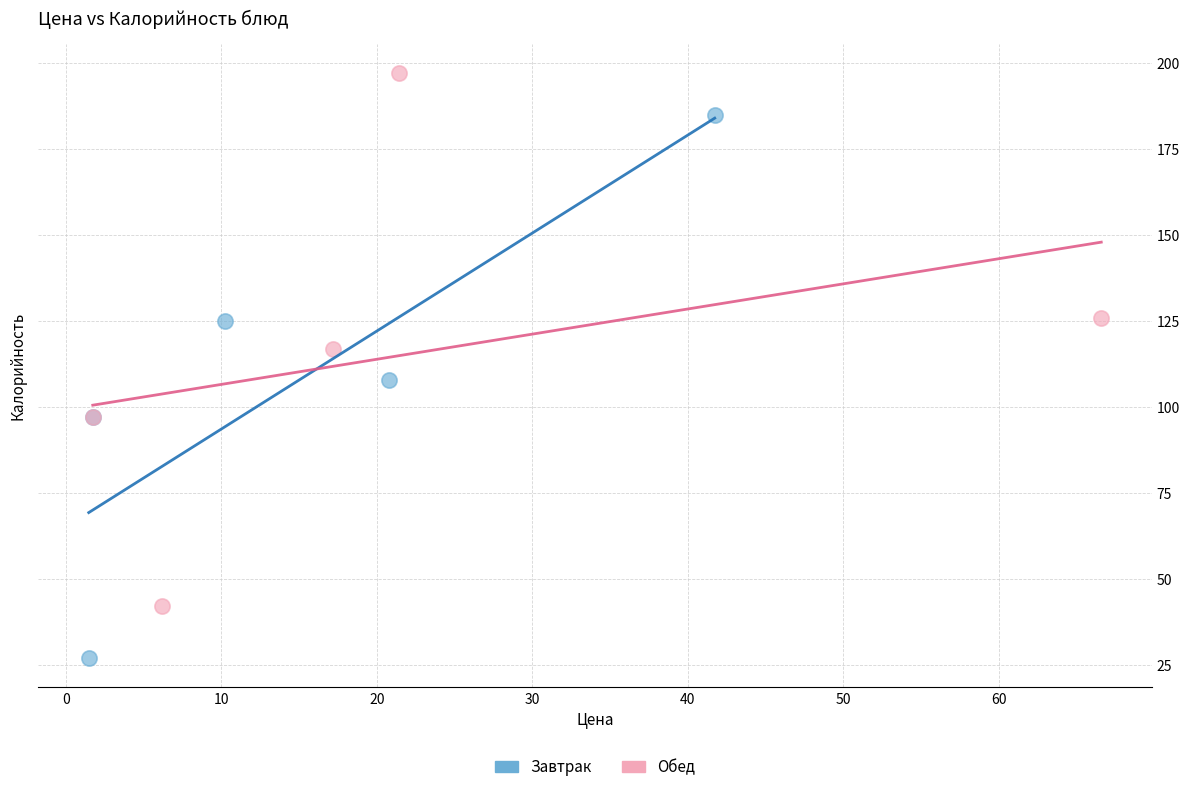

Which series contains the lowest Y value?

Завтрак